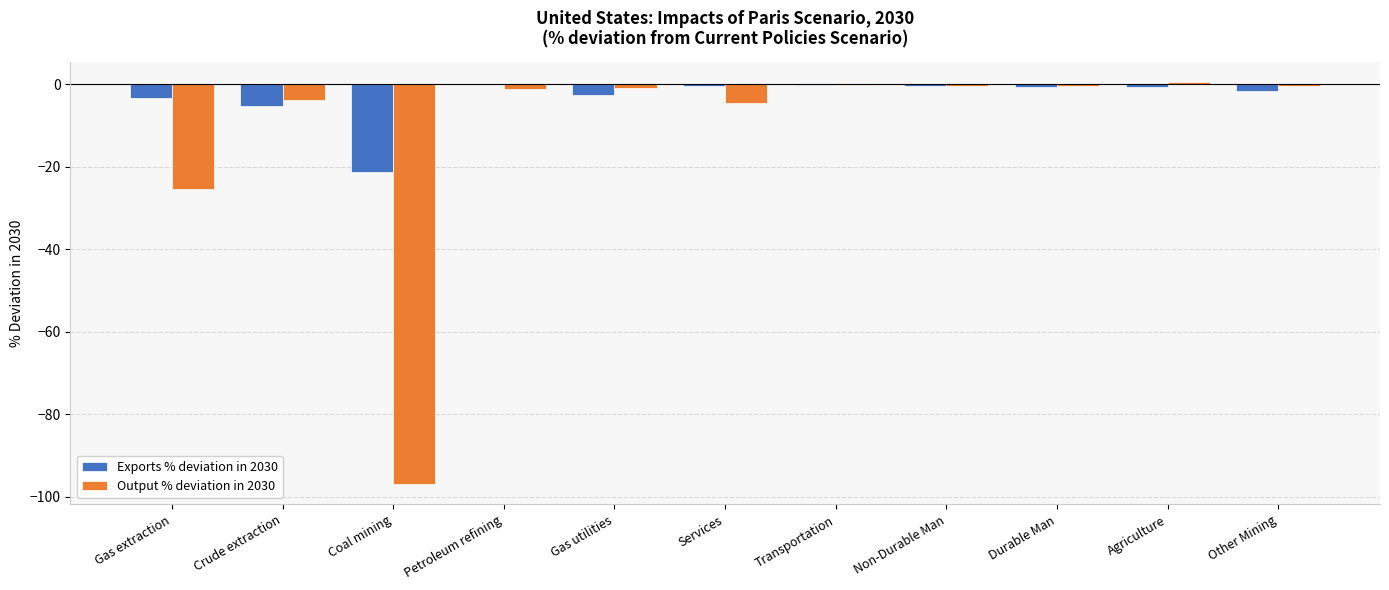

Which series has the largest total across all categories?

Exports % deviation in 2030